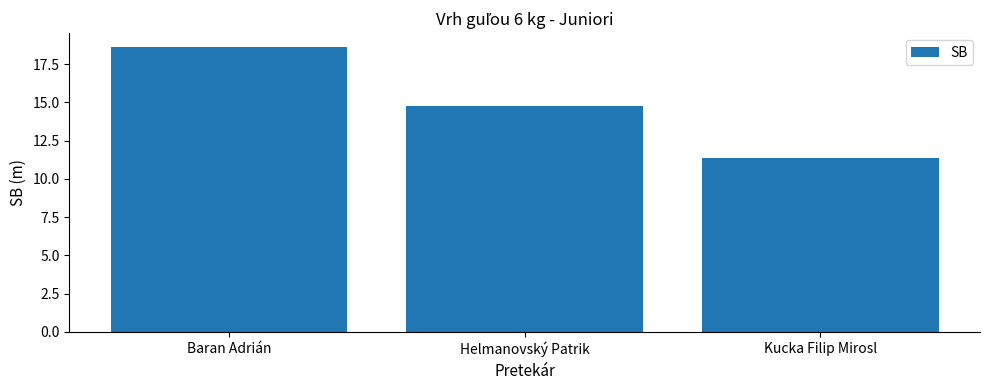

Rank the categories by value from lowest to highest.

Kucka Filip Mirosl, Helmanovský Patrik, Baran Adrián